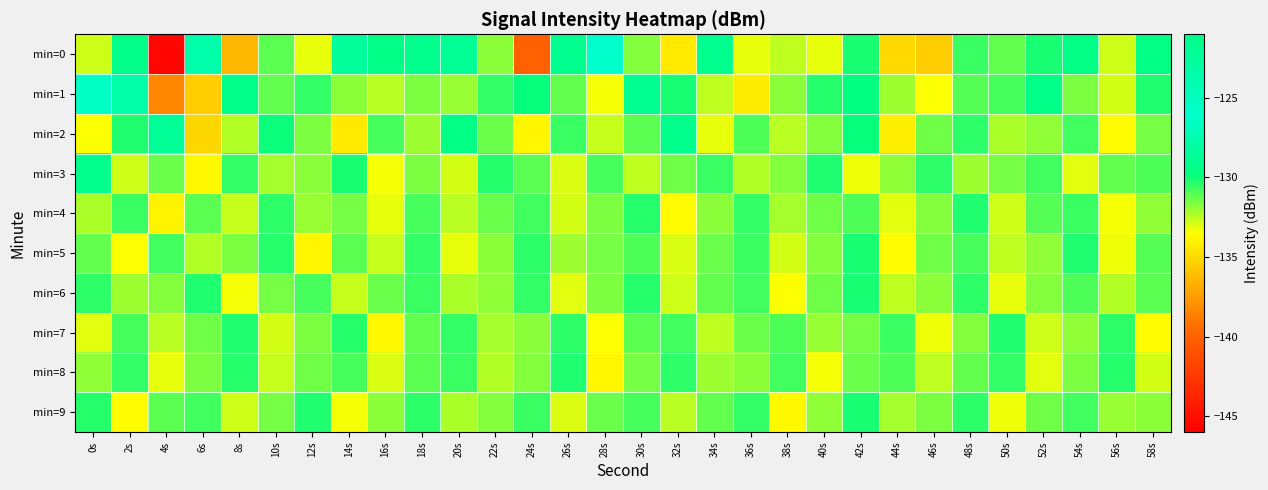

Which series changed the most between 12s and 50s?

min=9